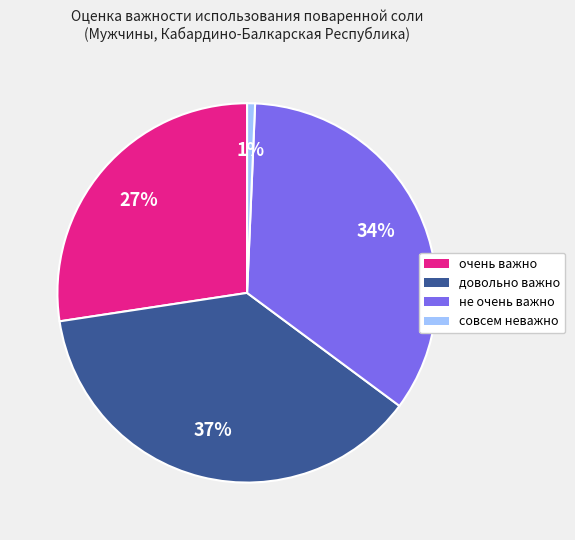

The не очень важно slice represents 26% of the pie. True or false?

False